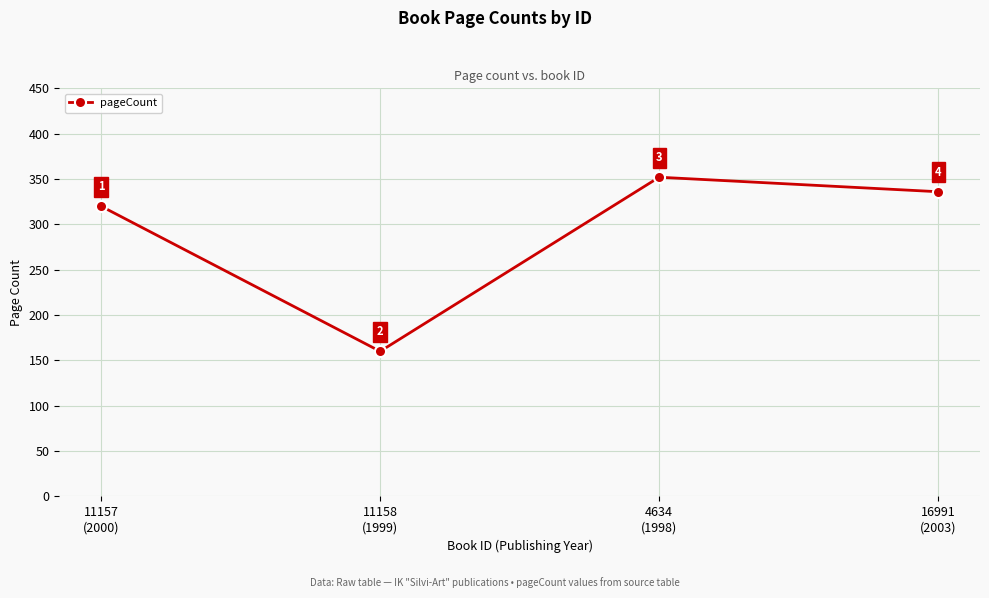

How many data points are less than 336?

2